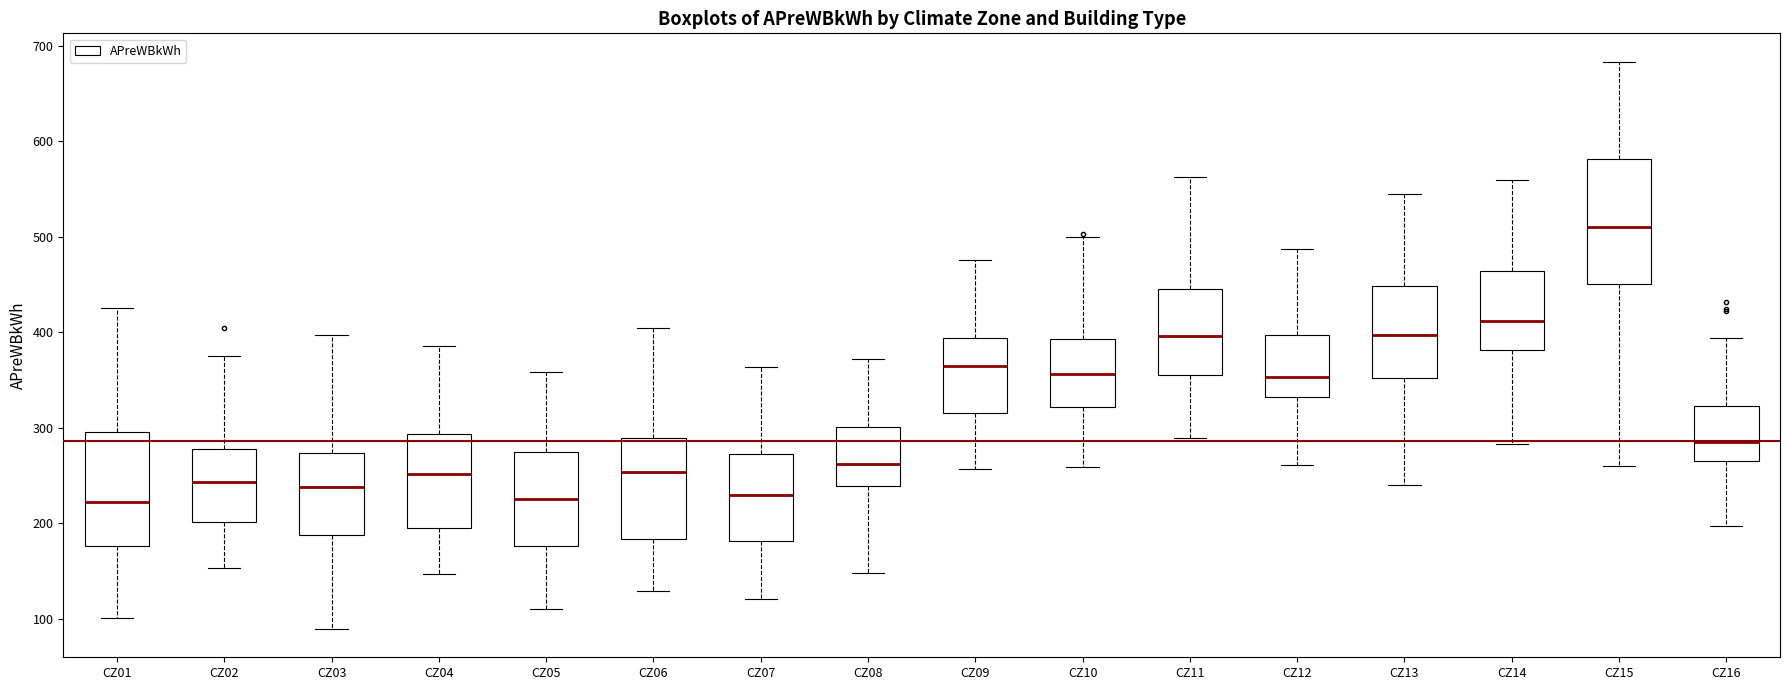

Where does the median line of the box for CZ12 sit on the y-axis? The values are not printed on the chart, so give them approximately, as read against the axis.

350